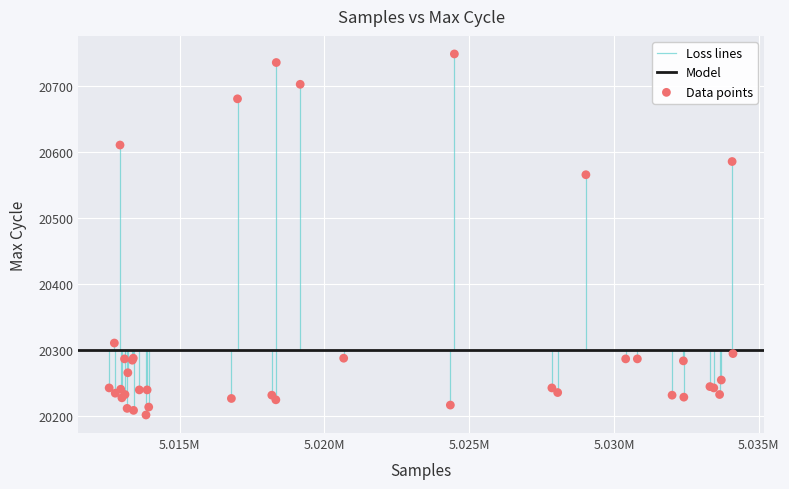

What Y value in the scatter plot is closest to 20474?

20565